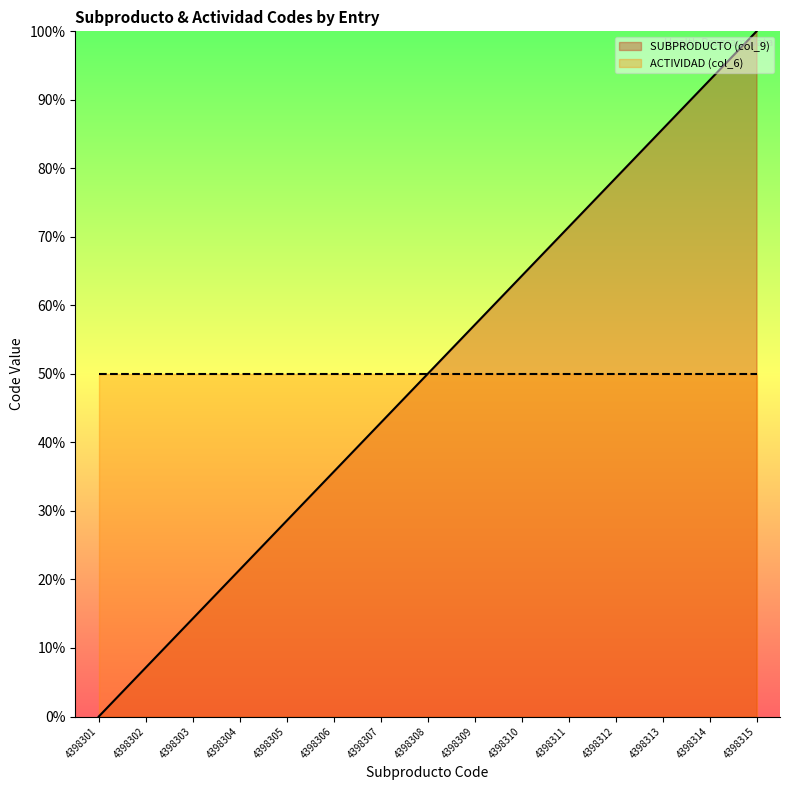

What is the sum of the values at 4398304 and 4398303?

35.7